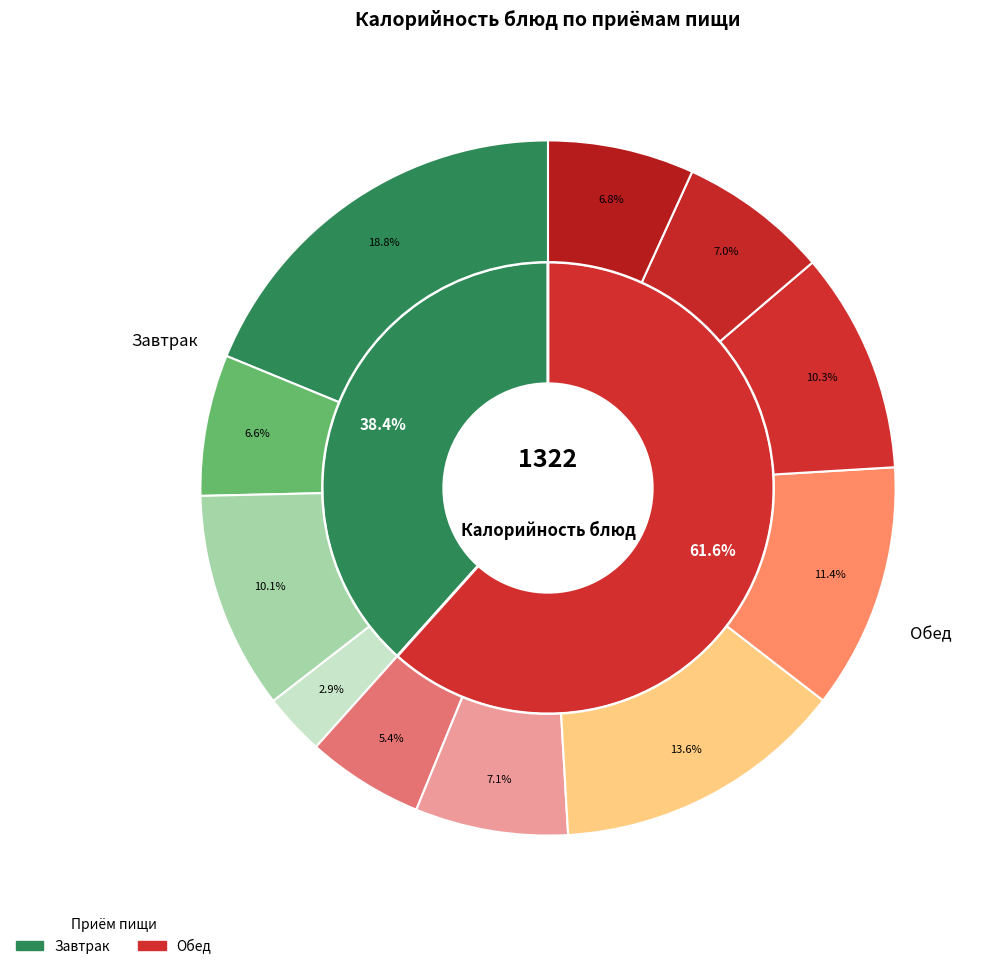

Which slice is the largest?

Каша манная молочная